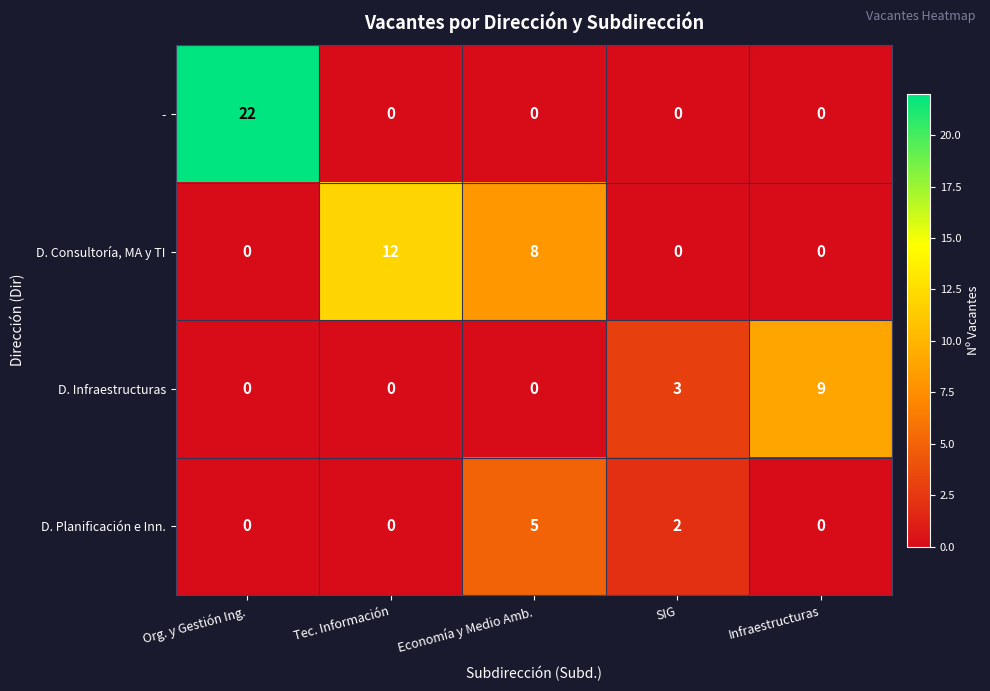

Reading left to right, transcribe all the data shown in this chart.

-: Org. y Gestión Ing.=22	Tec. Información=0	Economía y Medio Amb.=0	SIG=0	Infraestructuras=0
D. Consultoría, MA y TI: Org. y Gestión Ing.=0	Tec. Información=12	Economía y Medio Amb.=8	SIG=0	Infraestructuras=0
D. Infraestructuras: Org. y Gestión Ing.=0	Tec. Información=0	Economía y Medio Amb.=0	SIG=3	Infraestructuras=9
D. Planificación e Inn.: Org. y Gestión Ing.=0	Tec. Información=0	Economía y Medio Amb.=5	SIG=2	Infraestructuras=0